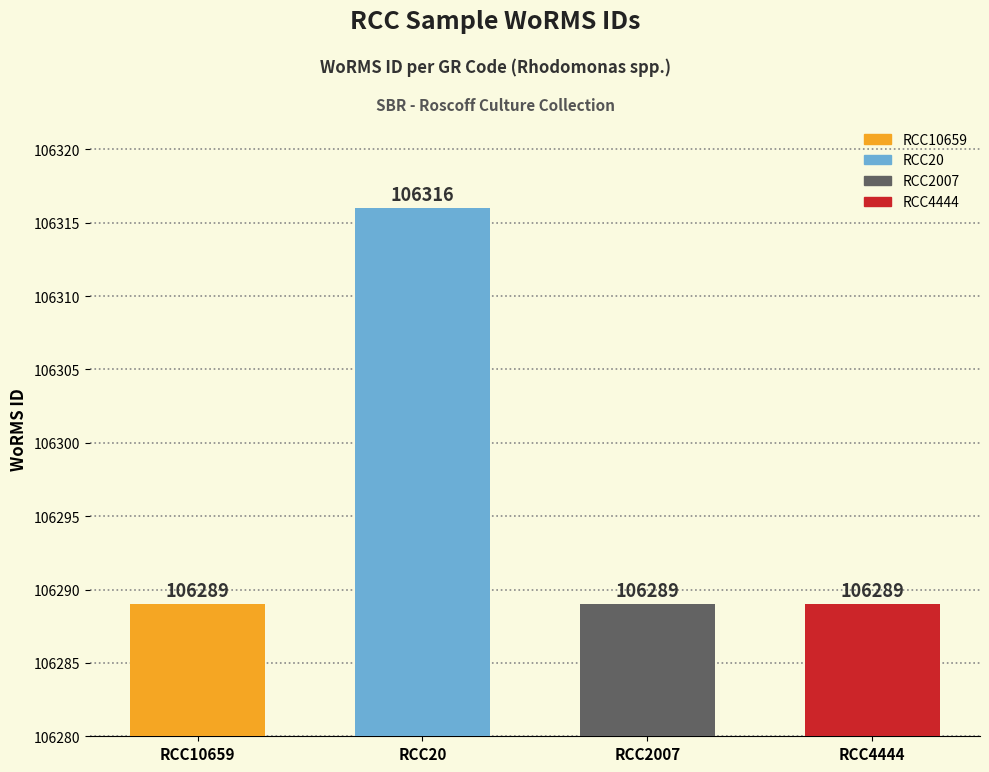

What is the change in value from RCC10659 to RCC20?

+27